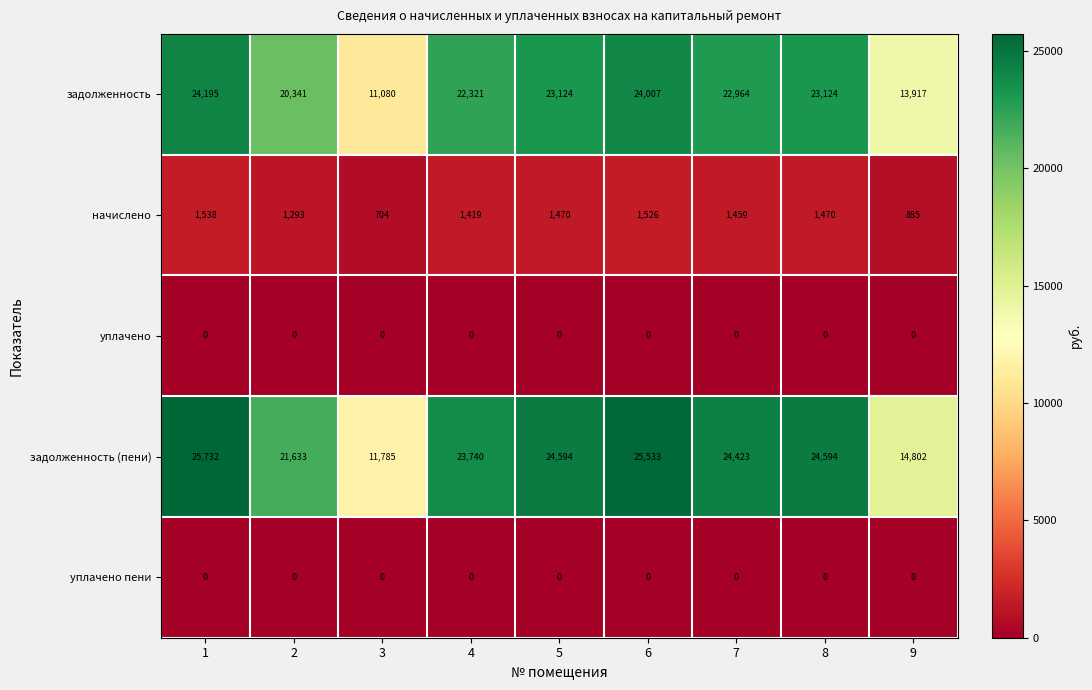

Which series changed the most between 2 and 4?

задолженность (пени)